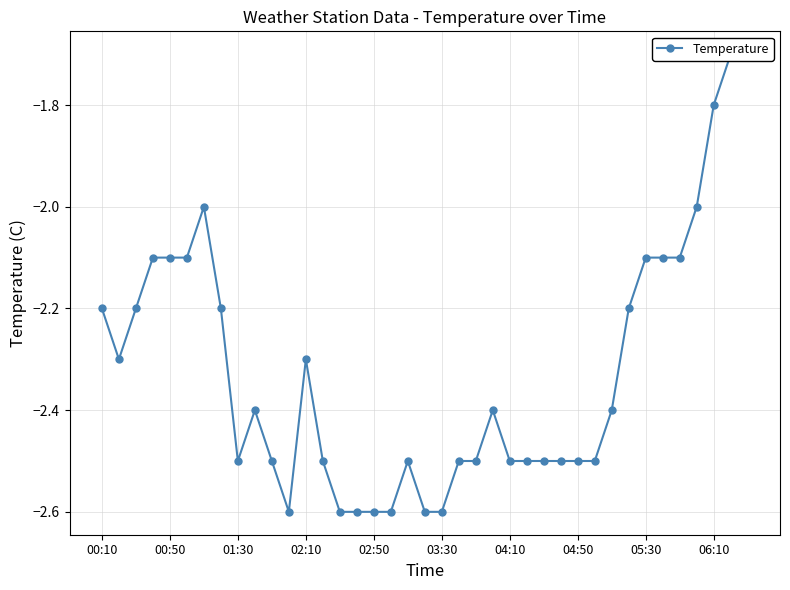

What is the minimum value shown in the chart?

-2.6